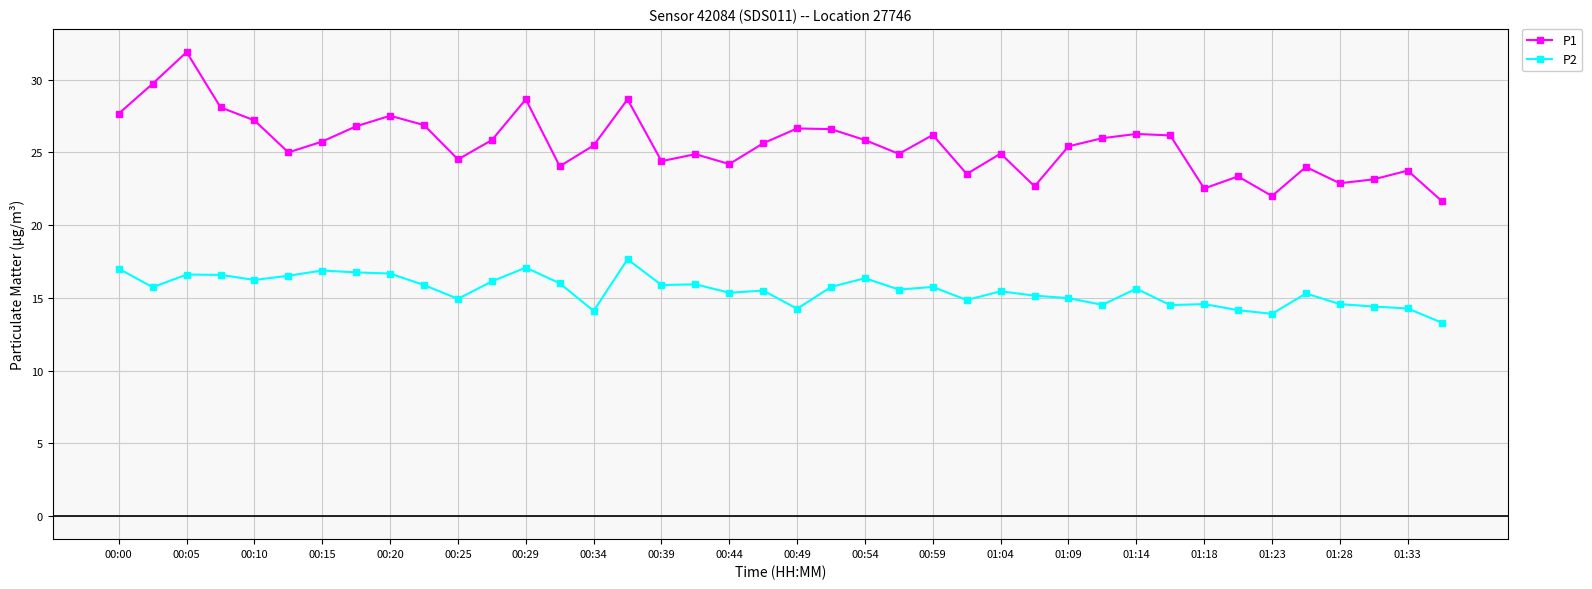

What is the minimum value shown in the chart?

13.3